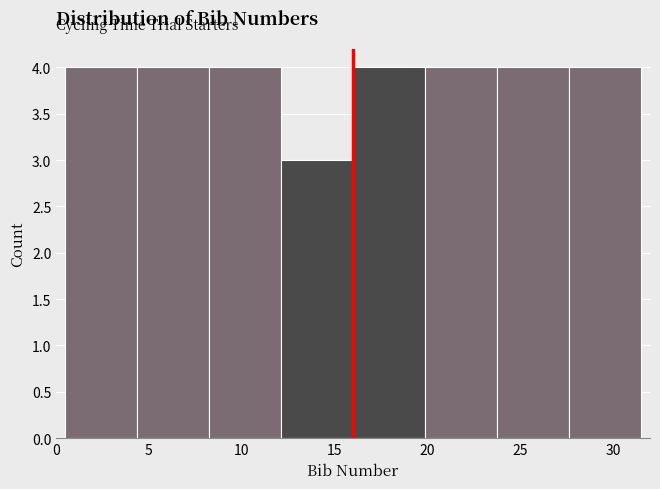

Reading left to right, transcribe this chart: for each bar, give the range it covers on the x-axis and its height. Neither the bar edges nor the heights are printed on the chart, so give them approximately, as read against the axes.

0.5 to 4.5: 4
4.5 to 8.5: 4
8.5 to 12.0: 4
12.0 to 16.0: 3
16.0 to 20.0: 4
20.0 to 24.0: 4
24.0 to 27.5: 4
27.5 to 31.5: 4